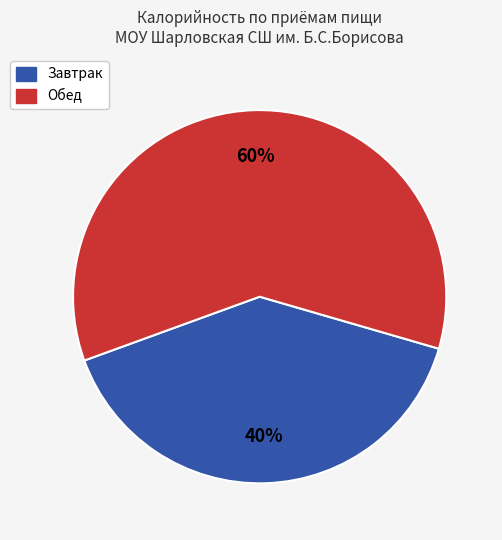

Is there any slice that represents more than half of the pie?

Yes